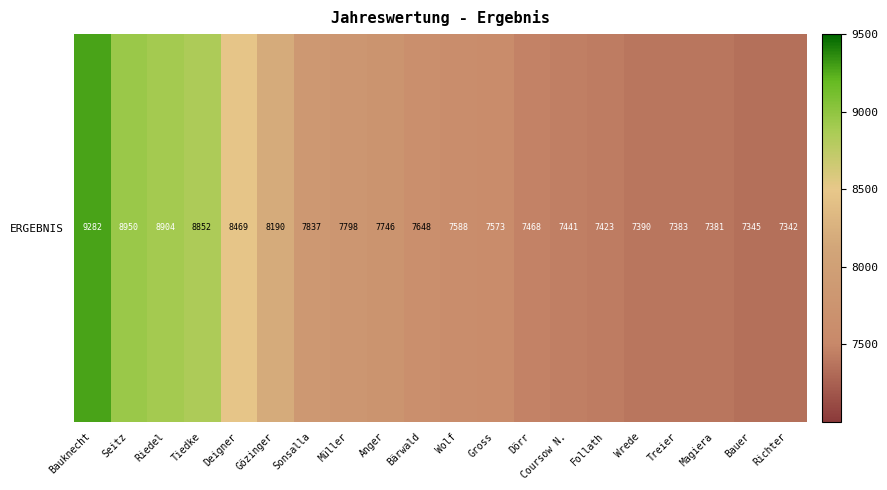

Reading left to right, list all the values displayed in this chart.

Bauknecht=9282	Seitz=8950	Riedel=8904	Tiedke=8852	Deigner=8469	Gözinger=8190	Sonsalla=7837	Müller=7798	Anger=7746	Bärwald=7648	Wolf=7588	Gross=7573	Dörr=7468	Coursow N.=7441	Follath=7423	Wrede=7390	Treier=7383	Magiera=7381	Bauer=7345	Richter=7342